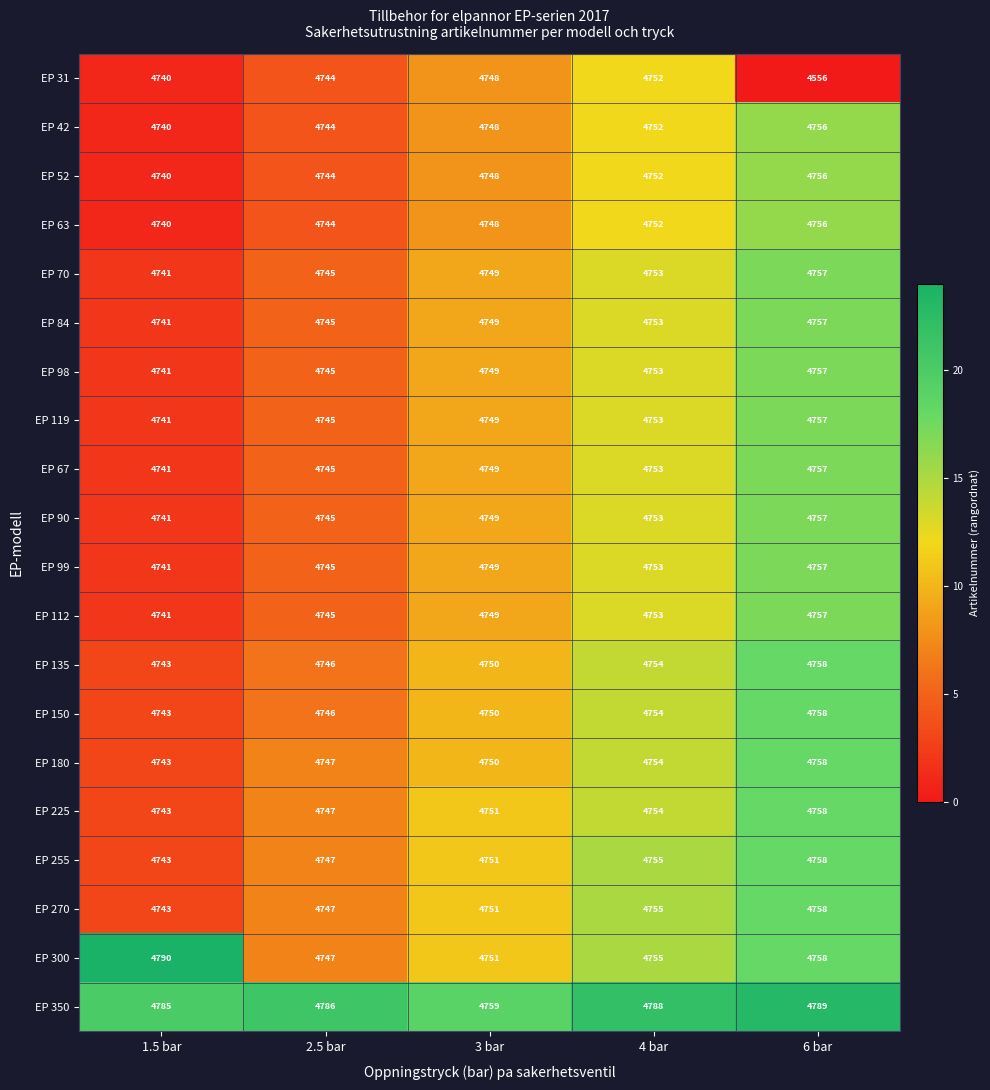

Which series has the largest range (max minus min)?

EP 31